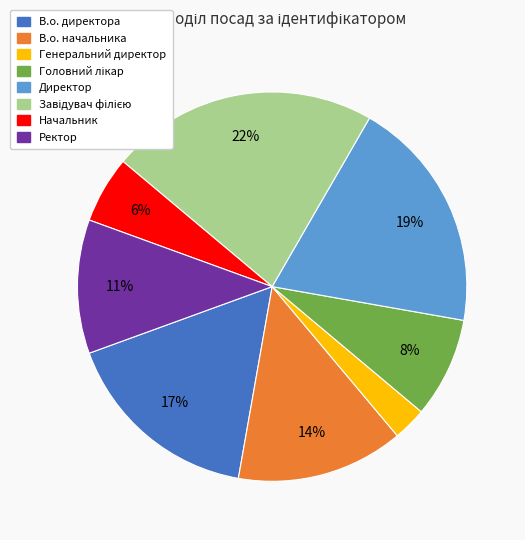

To the nearest percent, what is the average slice percentage?

12%